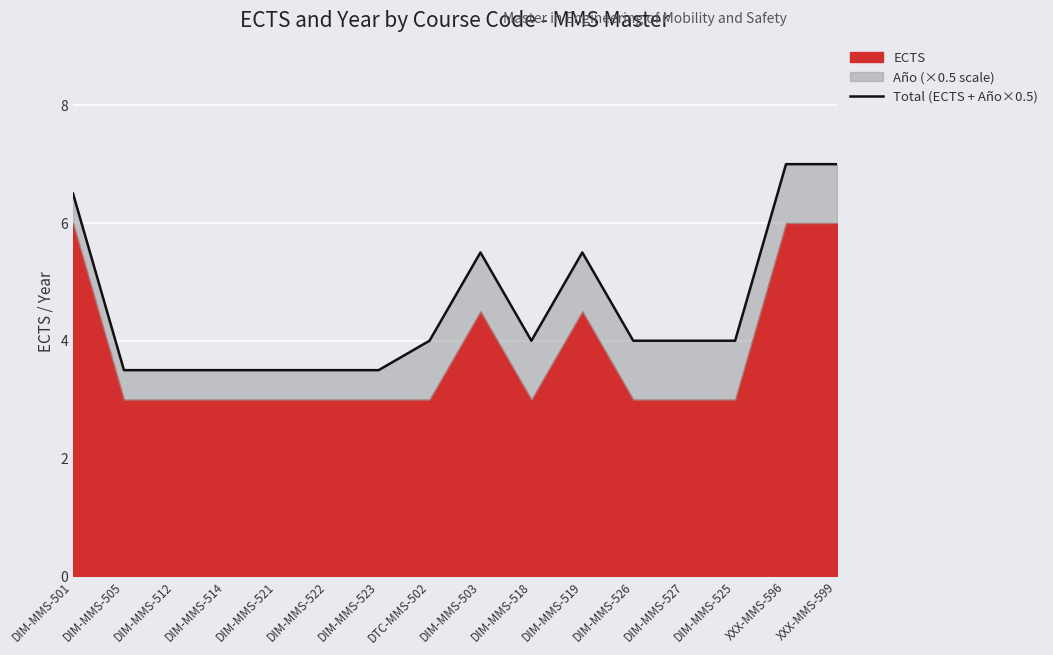

The value at DTC-MMS-502 is 2.1. True or false?

False